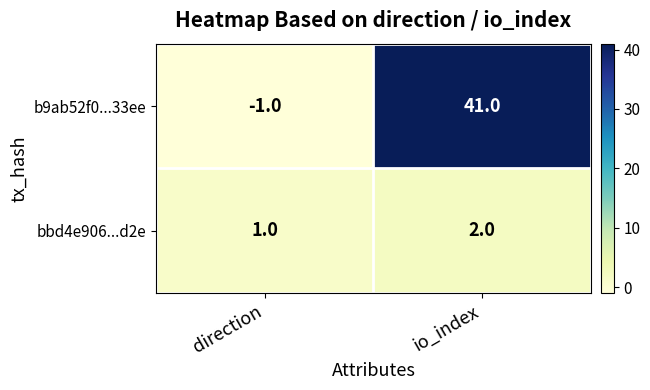

Which series has the largest total across all categories?

b9ab52f0...33ee